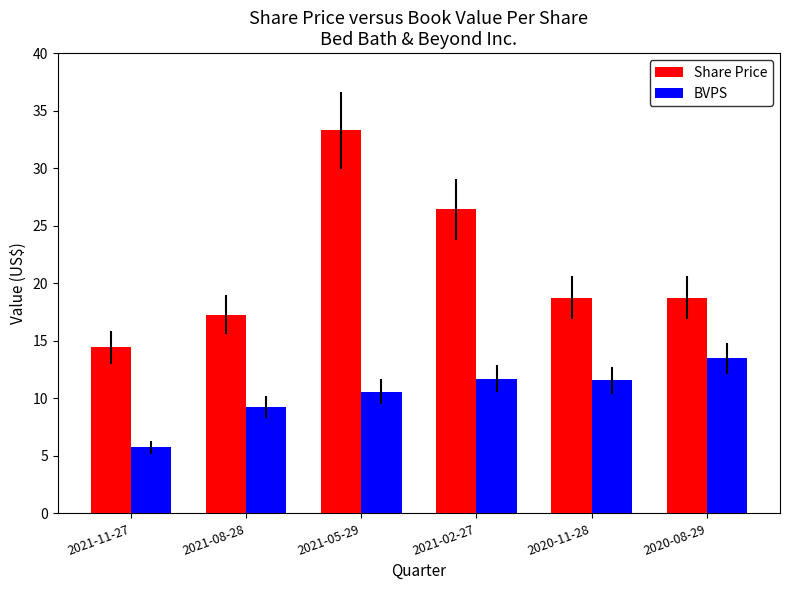

At 2020-08-29, list the series in order from largest to smallest.

Share Price, BVPS